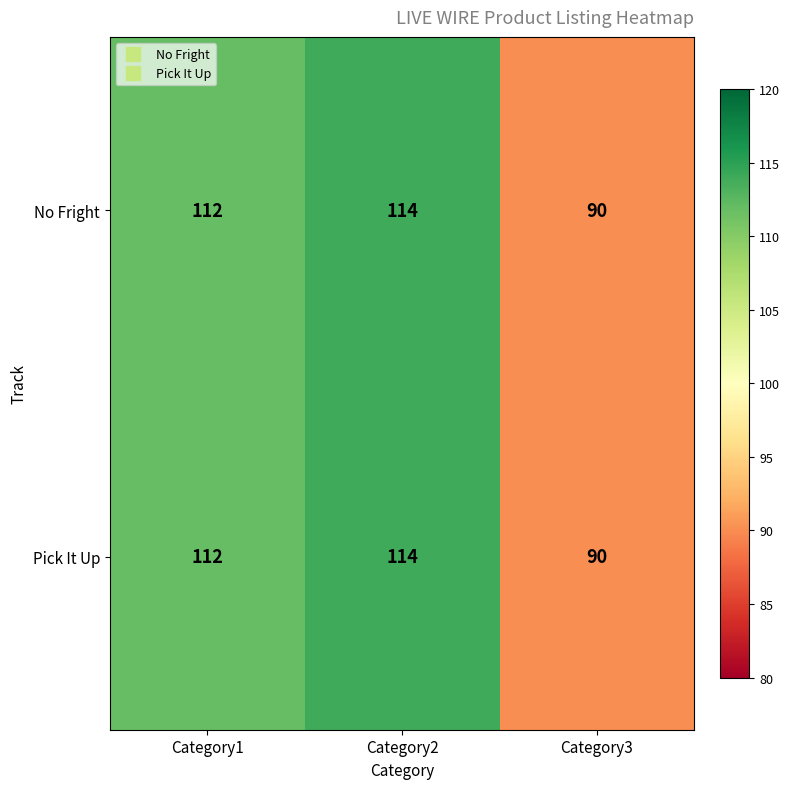

What value does the No Fright series have at Category2, to the nearest 10?

110